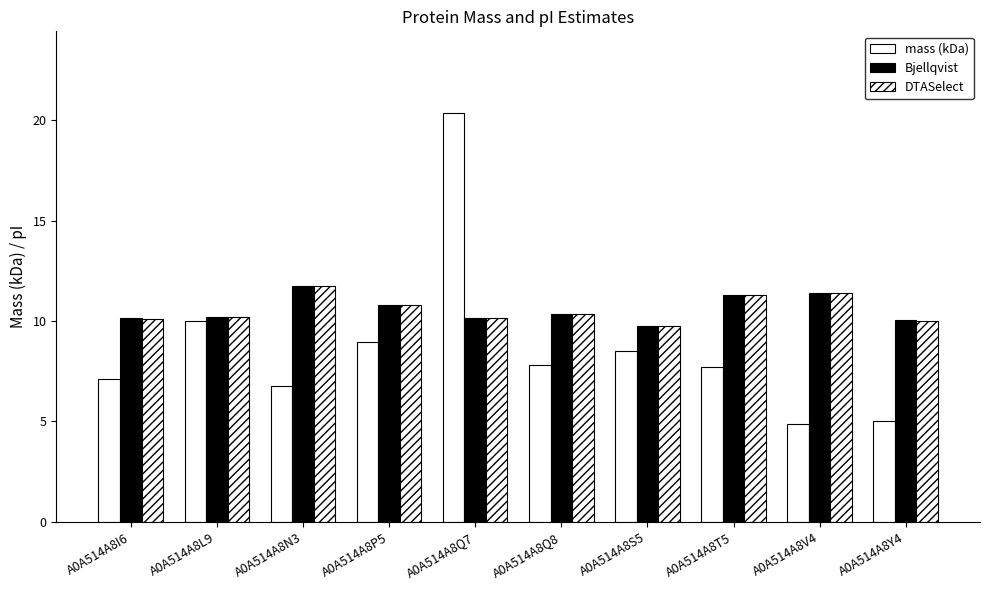

Which series changed the most between A0A514A8I6 and A0A514A8Q8?

mass (kDa)